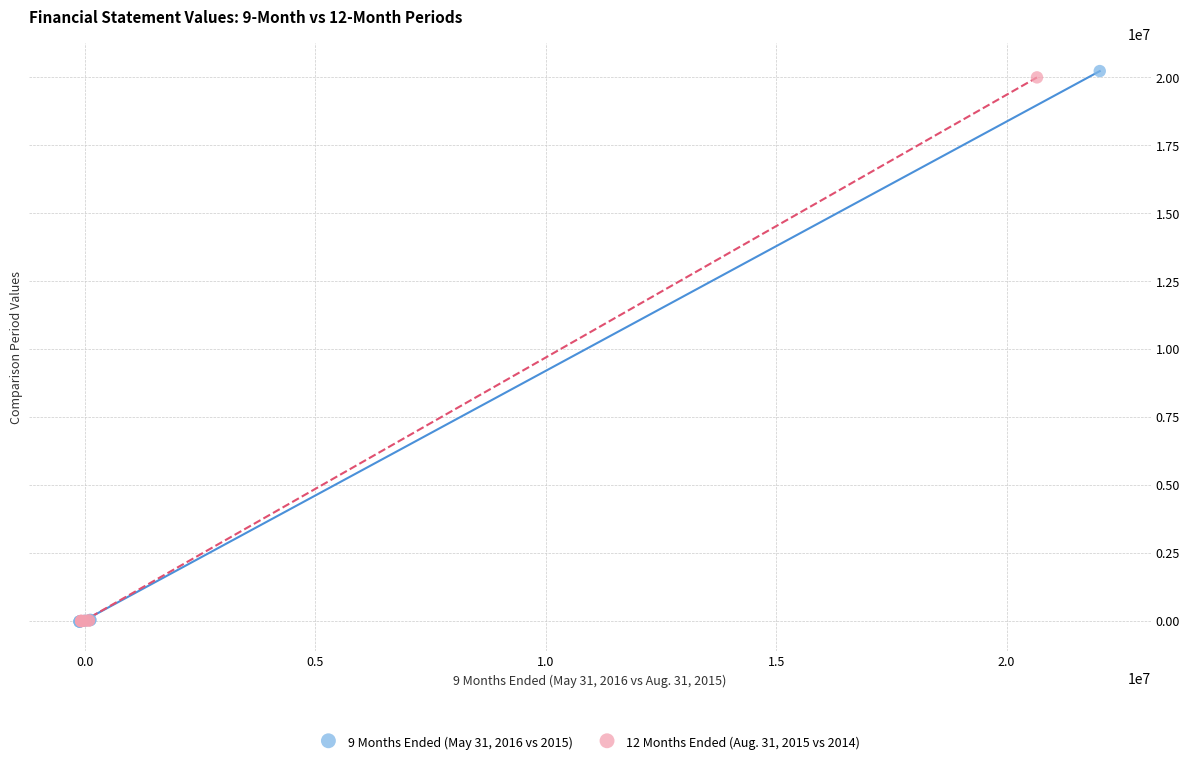

Which series has the widest spread of Y values?

9 Months Ended (May 31, 2016 vs 2015)